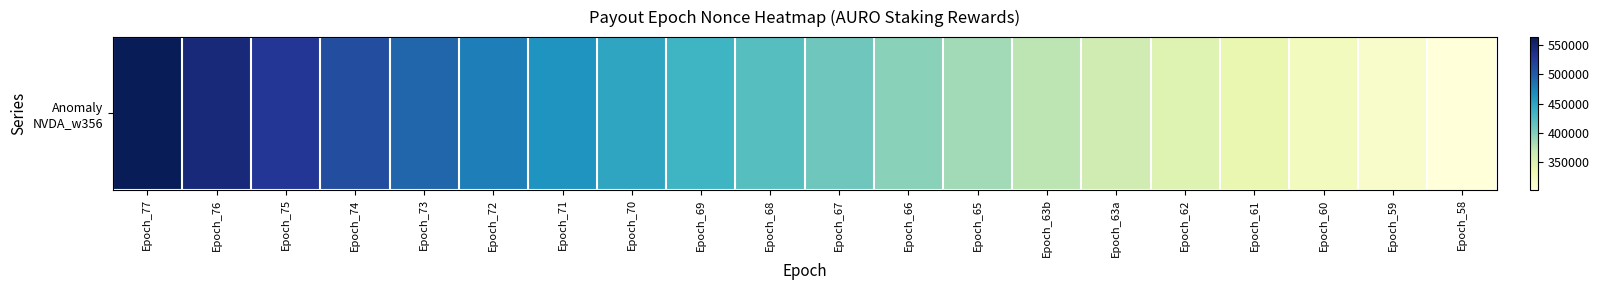

Reading left to right, extract all data points from this chart.

563706	545318	528069	510472	493319	477500	462086	448012	434894	421960	409147	396509	384669	372581	360325	348207	337699	325936	314246	302719